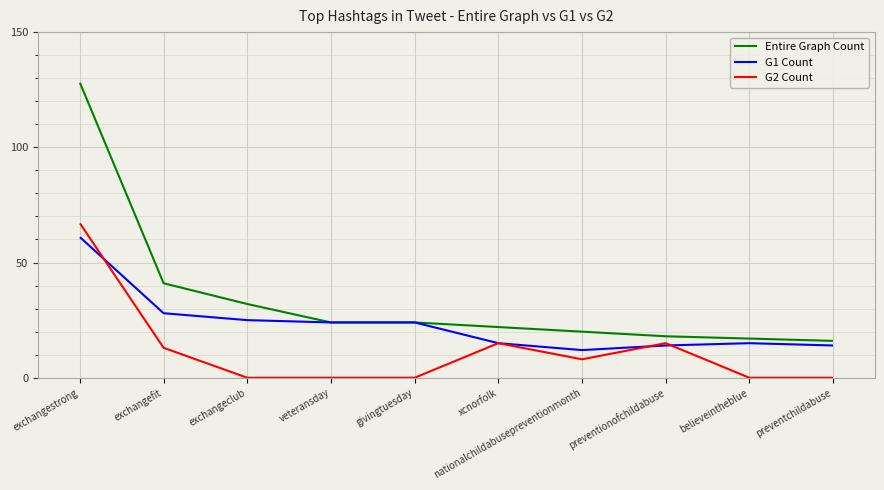

What position from the right is preventionofchildabuse?

3